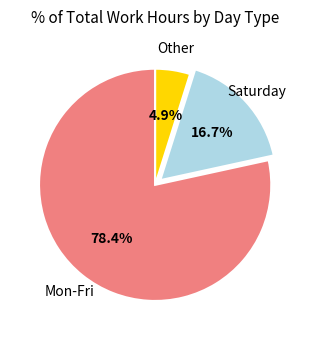

Is there any slice that represents more than half of the pie?

Yes